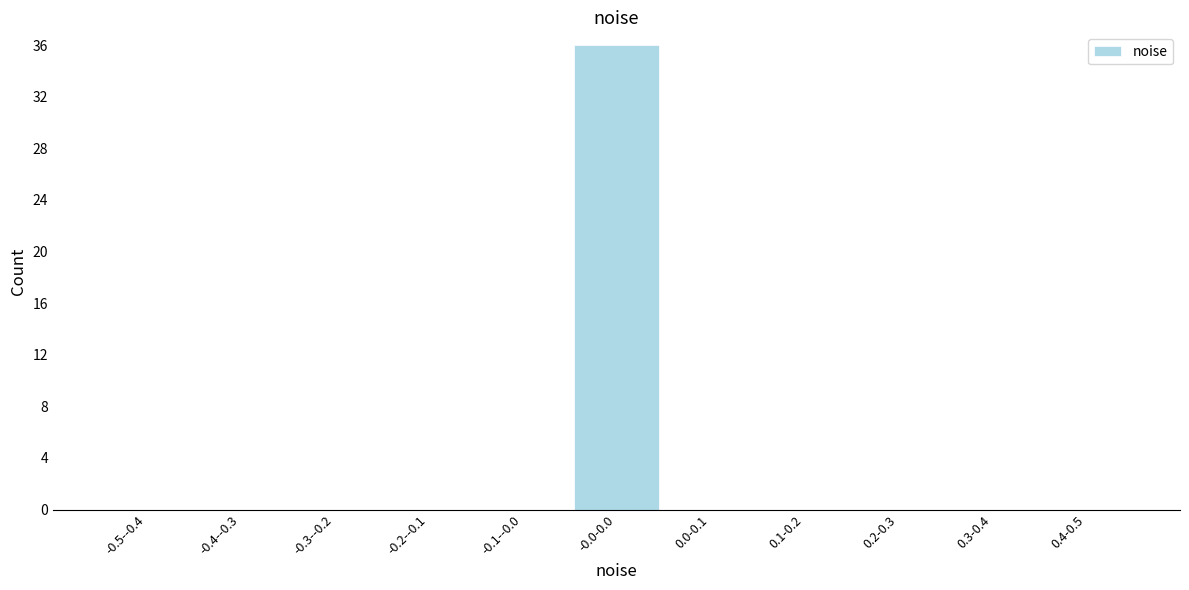

Reading left to right, what are all the values shown in this chart?

-0.5--0.4=0	-0.4--0.3=0	-0.3--0.2=0	-0.2--0.1=0	-0.1--0.0=0	-0.0-0.0=36	0.0-0.1=0	0.1-0.2=0	0.2-0.3=0	0.3-0.4=0	0.4-0.5=0